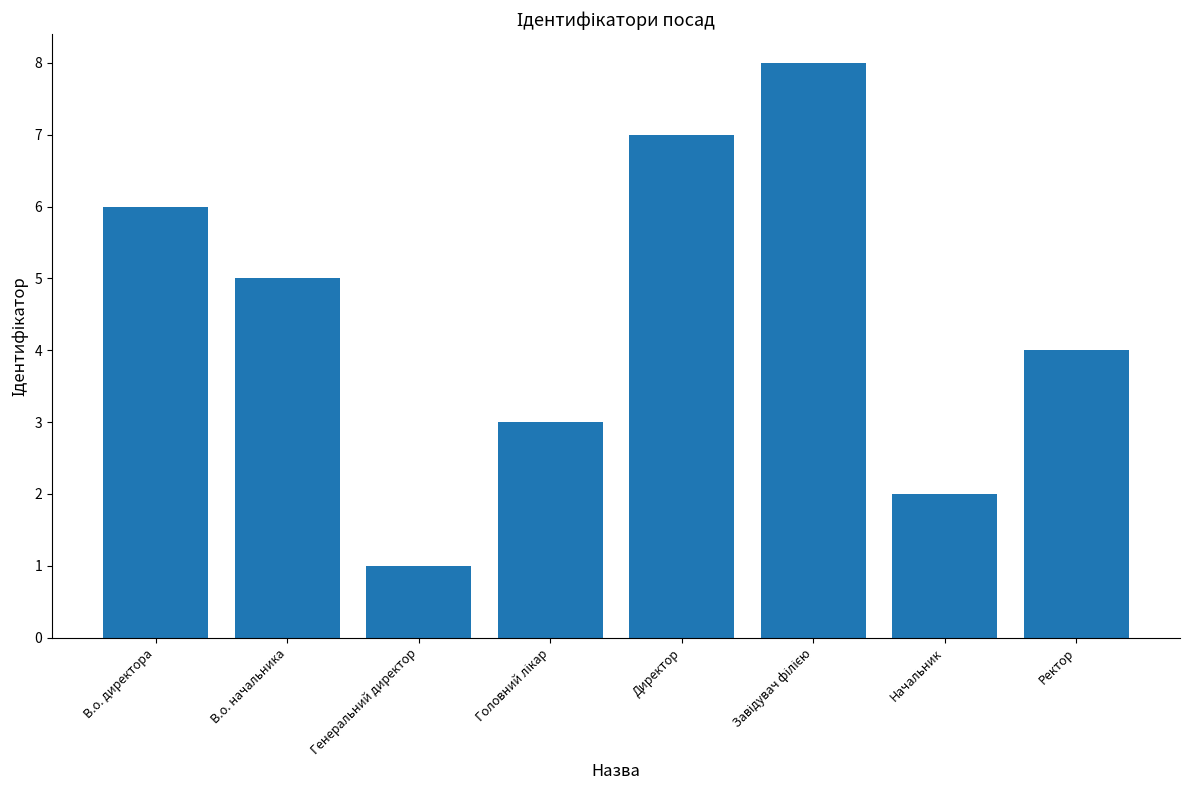

What is the minimum value shown in the chart?

1